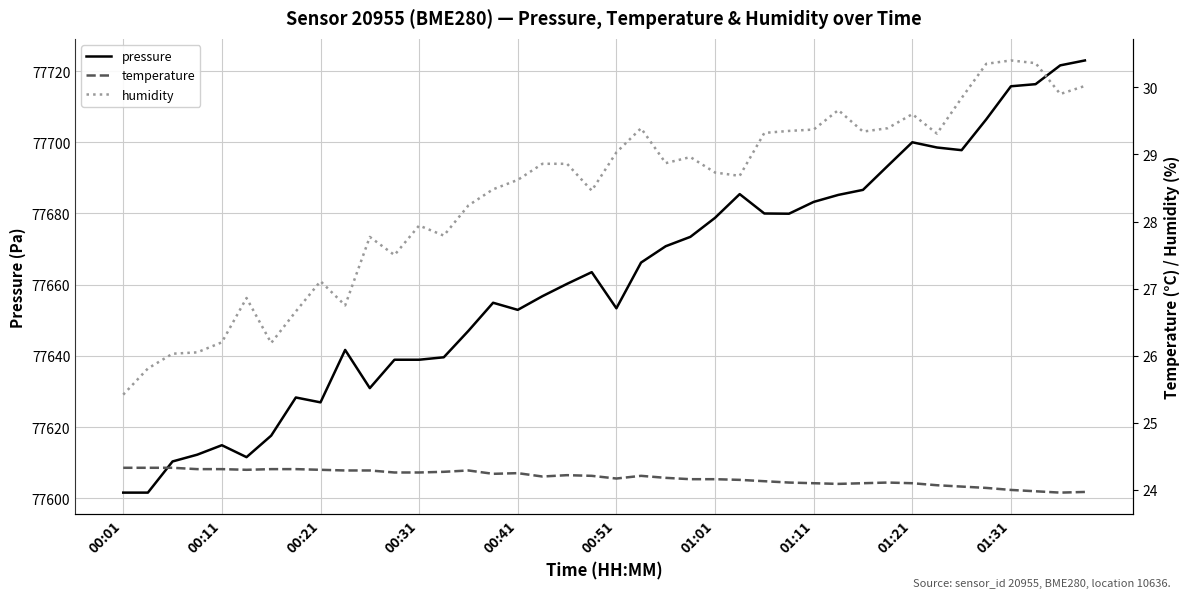

Does the chart display data point markers on the line(s)?

No